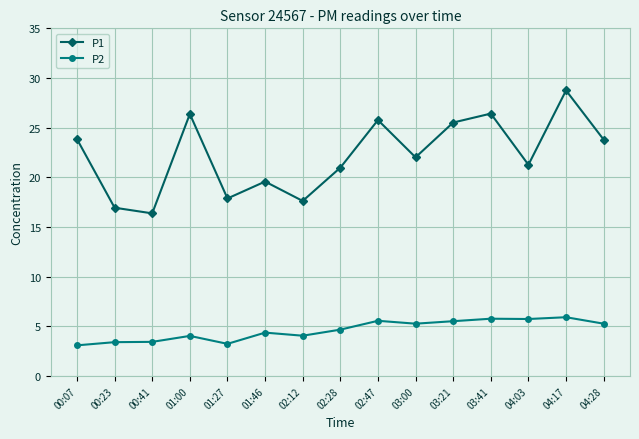

What is the value of the P1 point at the 11th from the left?

25.5